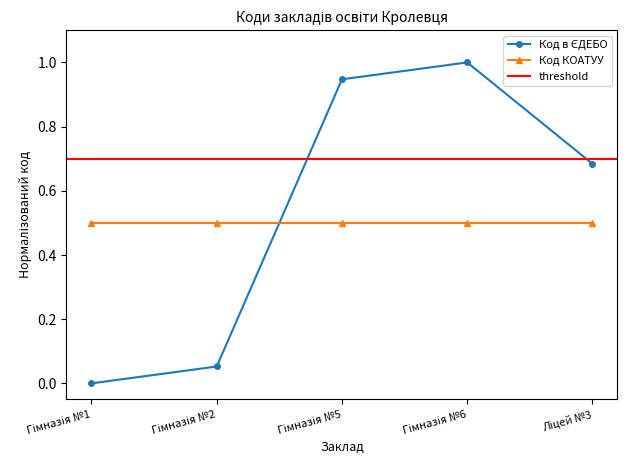

The value at Гімназія №2 is 0.1. True or false?

False